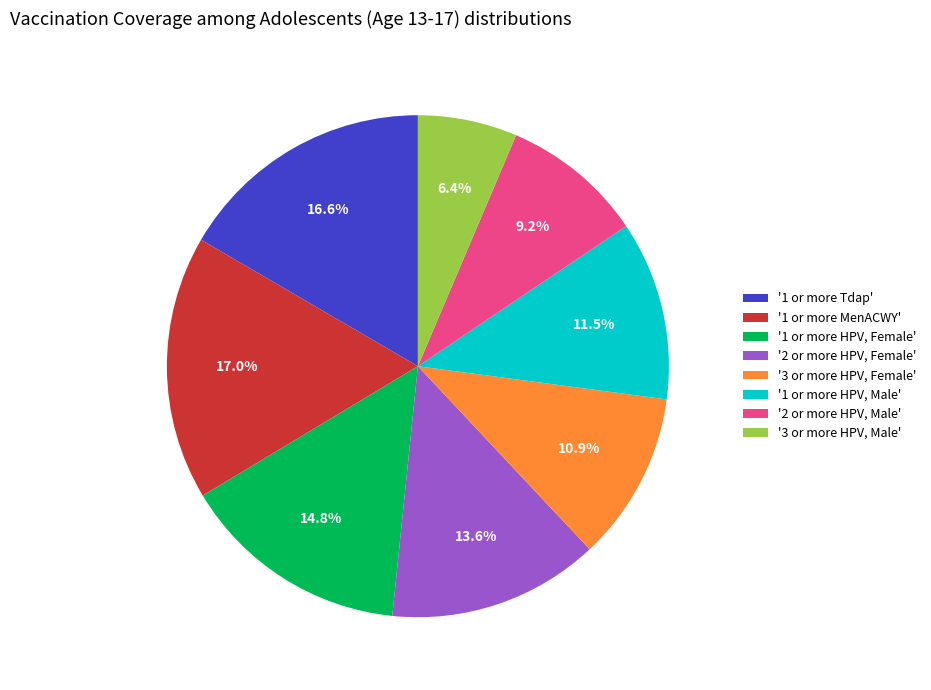

Rank the categories by value from lowest to highest.

'3 or more HPV, Male', '2 or more HPV, Male', '3 or more HPV, Female', '1 or more HPV, Male', '2 or more HPV, Female', '1 or more HPV, Female', '1 or more Tdap', '1 or more MenACWY'